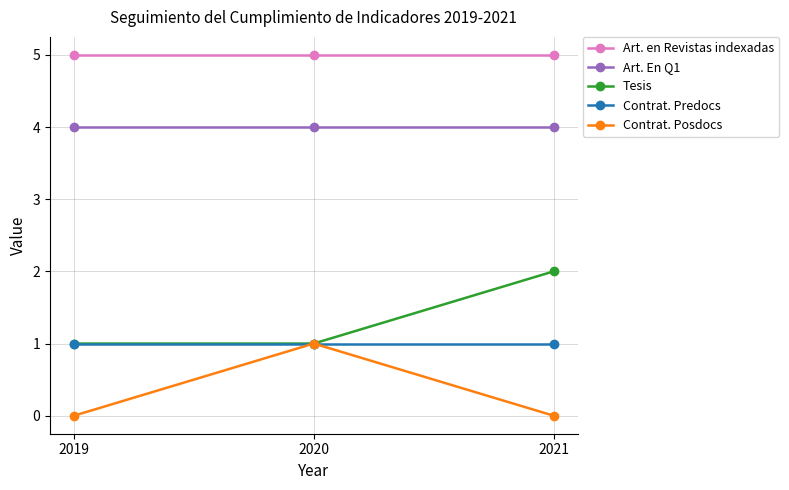

How many distinct data groups are displayed?

5